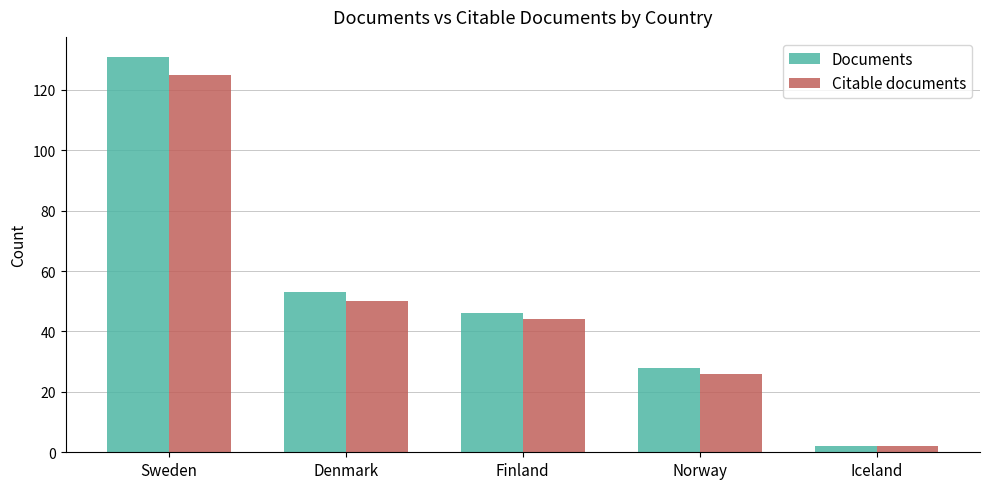

How many distinct data groups are displayed?

2